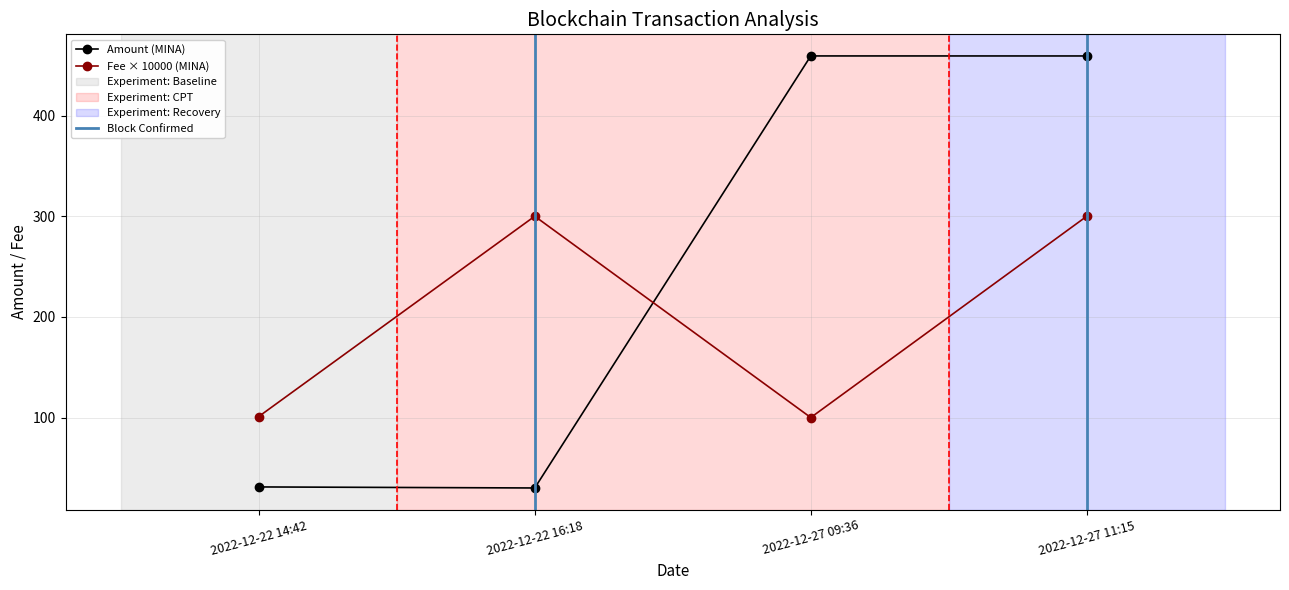

Is it true that Amount (MINA) equals 7.0 at 2022-12-22 16:18?

False